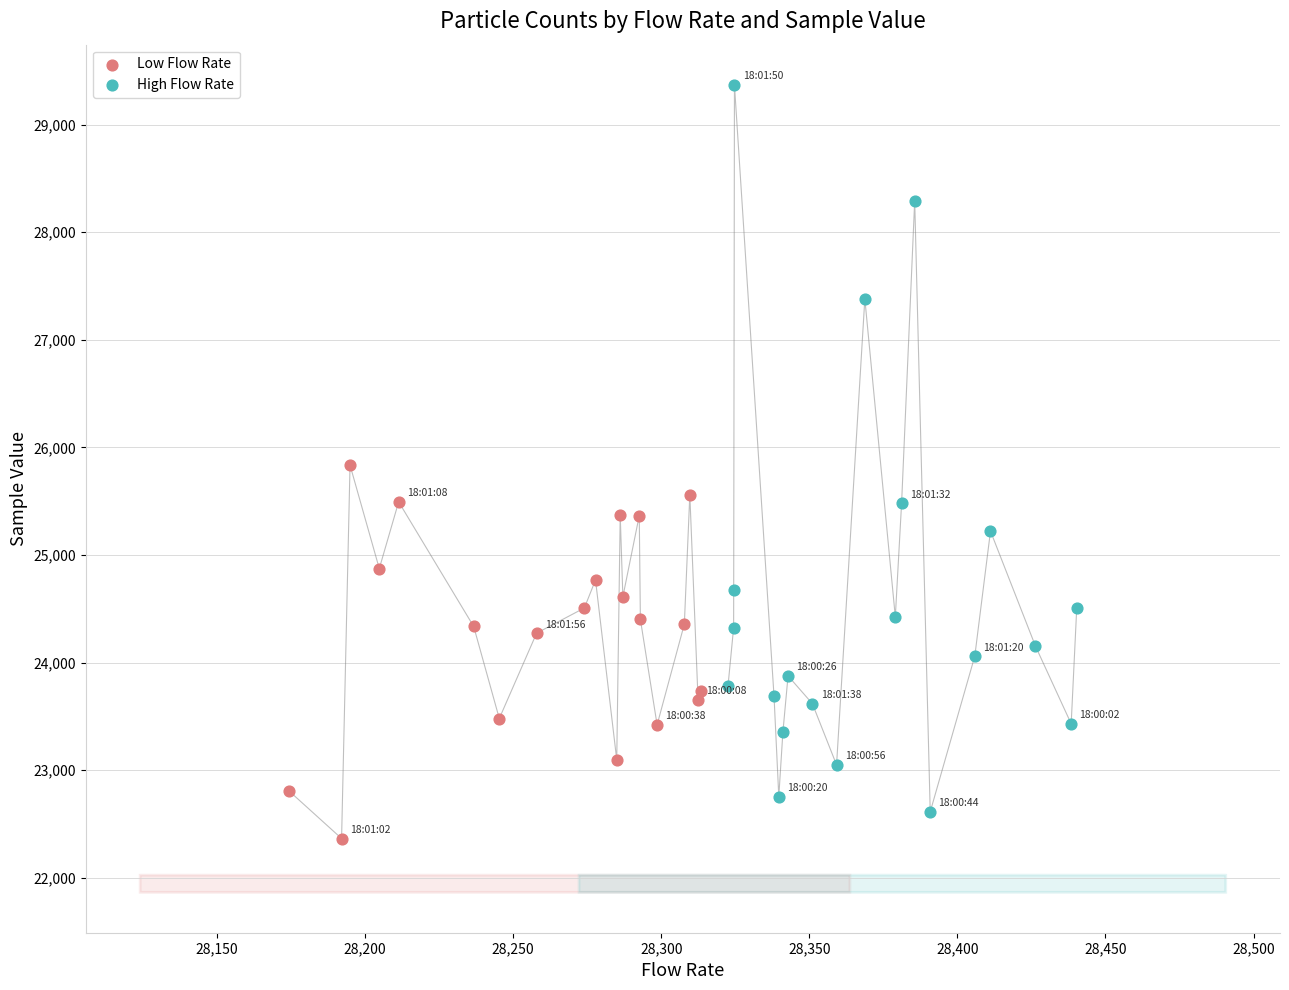

Which series contains the highest Y value?

High Flow Rate